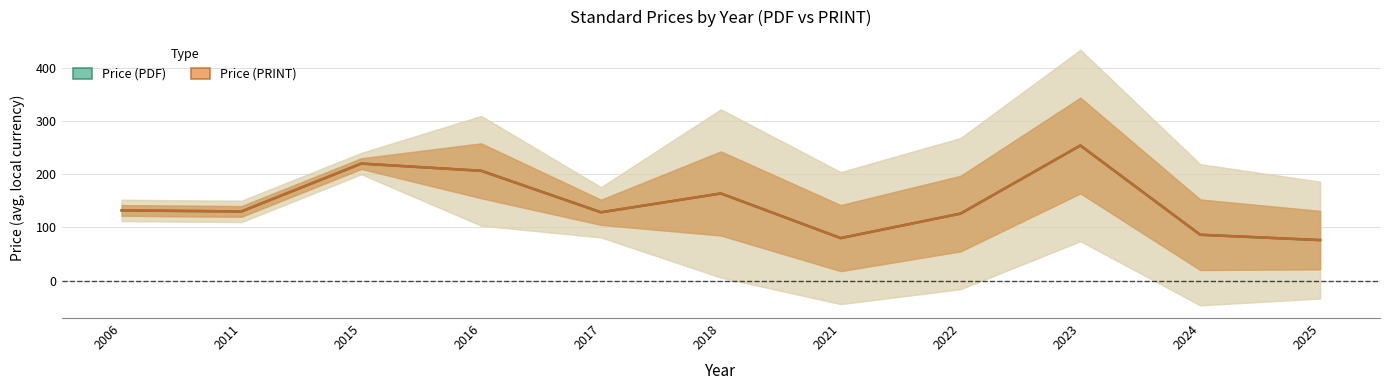

Rank the series at 2016 from highest to lowest value.

Price (PDF), Price (PRINT)